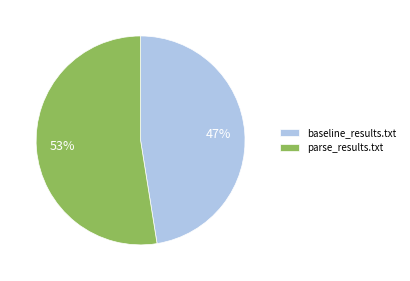

Rank the categories by value from highest to lowest.

parse_results.txt, baseline_results.txt